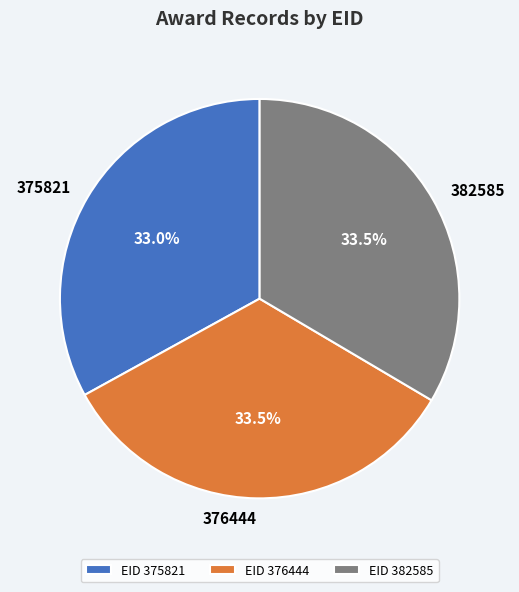

To the nearest percent, what is the average slice percentage?

33%